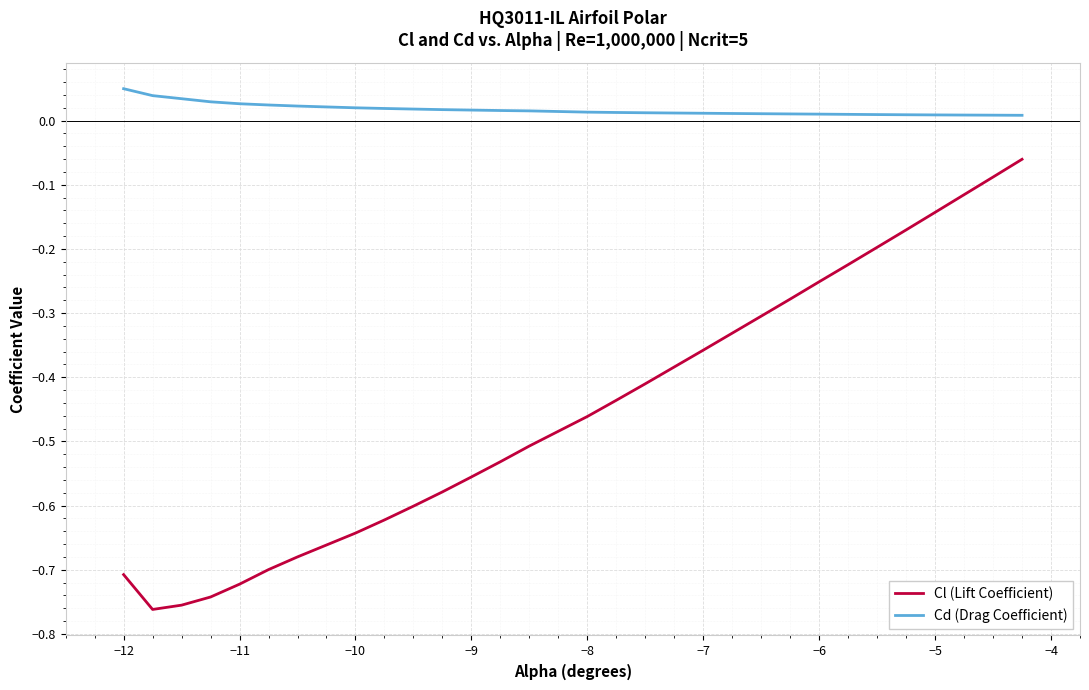

Which series has the largest total across all categories?

Cd (Drag Coefficient)